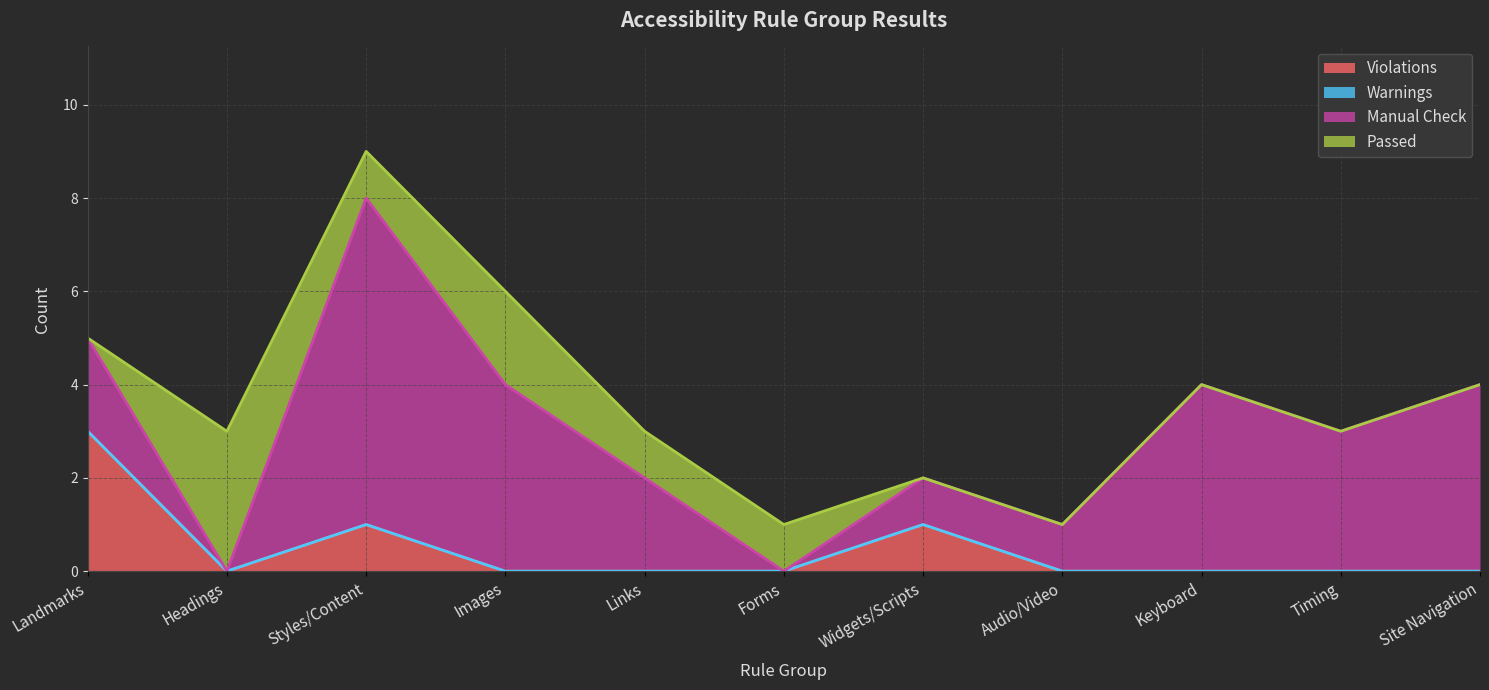

Rank the series by their maximum value, from lowest to highest.

Warnings, Passed, Violations, Manual Check